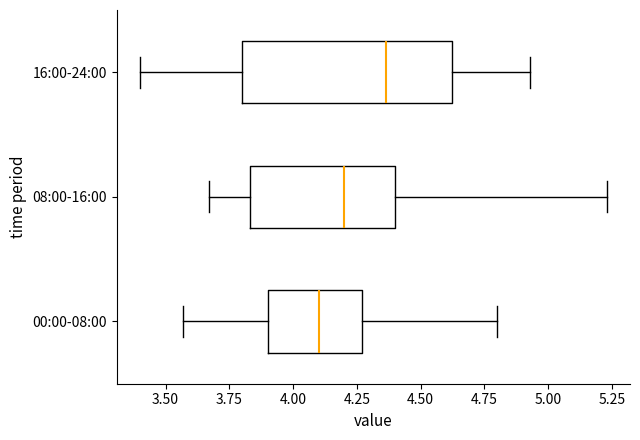

Reading bottom to top, read every box against the x-axis: the position of its median line, the range the box covers, and the ends of its whiskers. The values are not printed on the chart, so give them approximately, as read against the axis.

00:00-08:00: median 4.10, box 3.90 to 4.25, whiskers 3.55 to 4.80
08:00-16:00: median 4.20, box 3.85 to 4.40, whiskers 3.65 to 5.25
16:00-24:00: median 4.35, box 3.80 to 4.60, whiskers 3.40 to 4.95